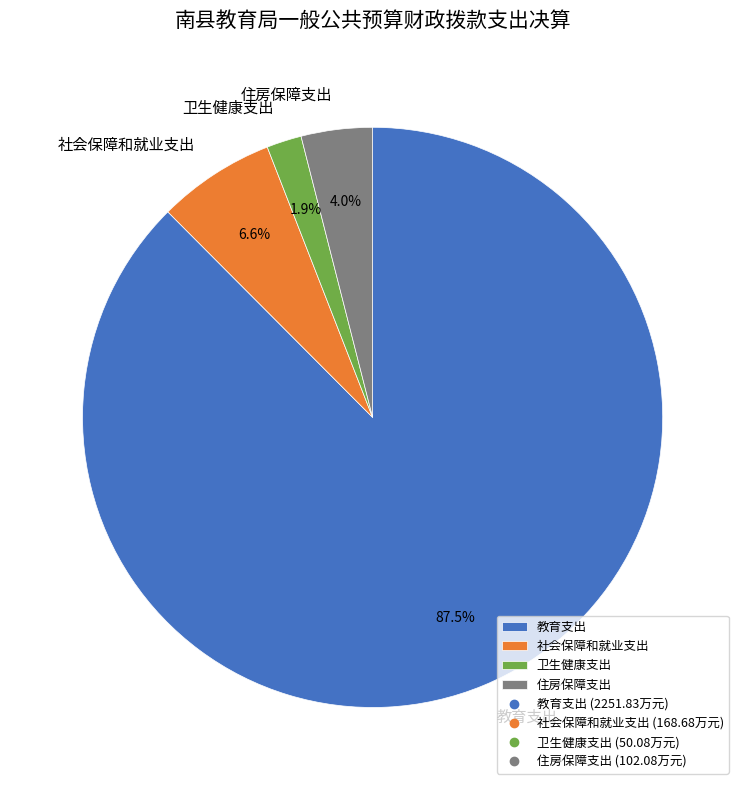

Which category has the smallest portion of the pie?

卫生健康支出